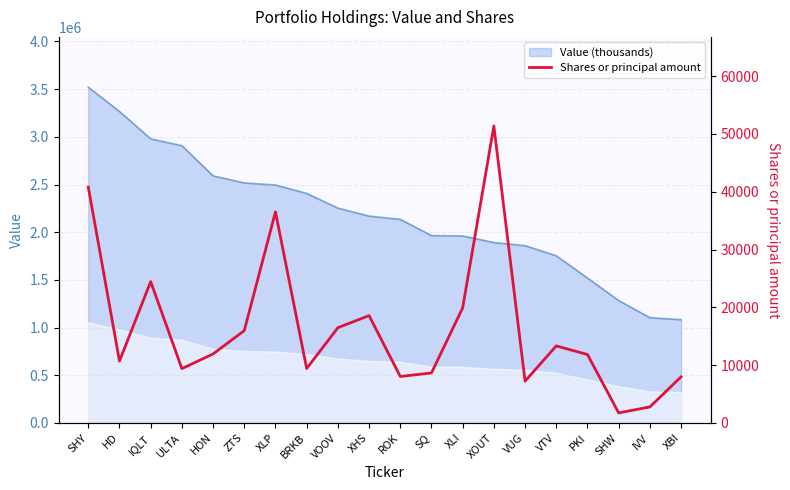

Reading left to right, transcribe all the data shown in this chart.

40810	10701	24462	9403	11938	15981	36520	9420	16482	18577	8045	8655	19916	51385	7232	13332	11845	1740	2775	7982